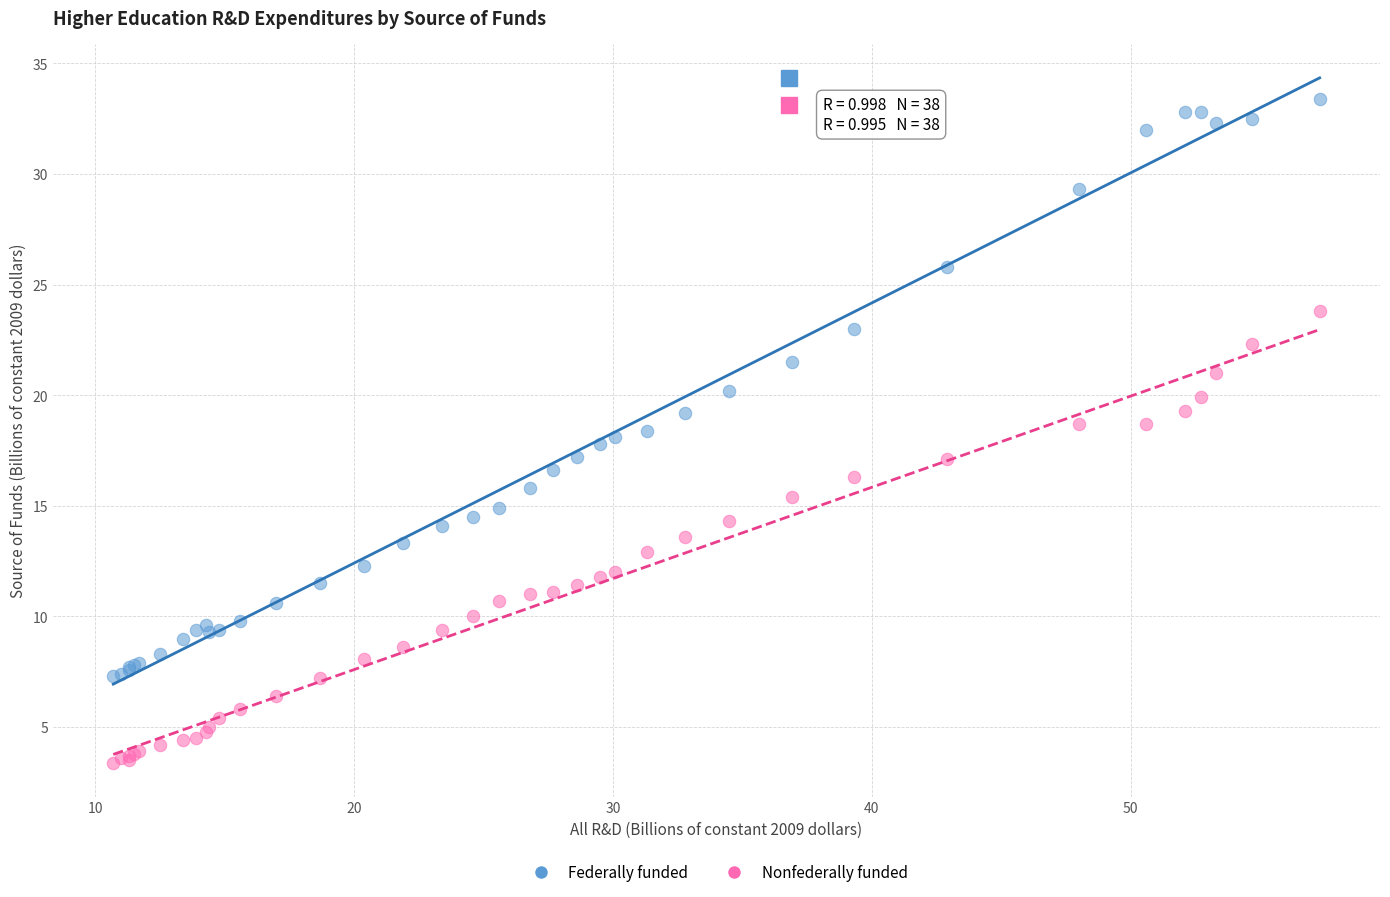

Which series contains the highest Y value?

Federally funded